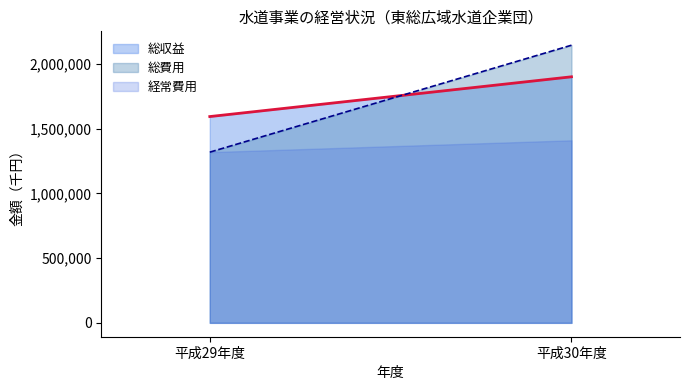

Which has a higher value, 平成30年度 or 平成29年度?

平成30年度